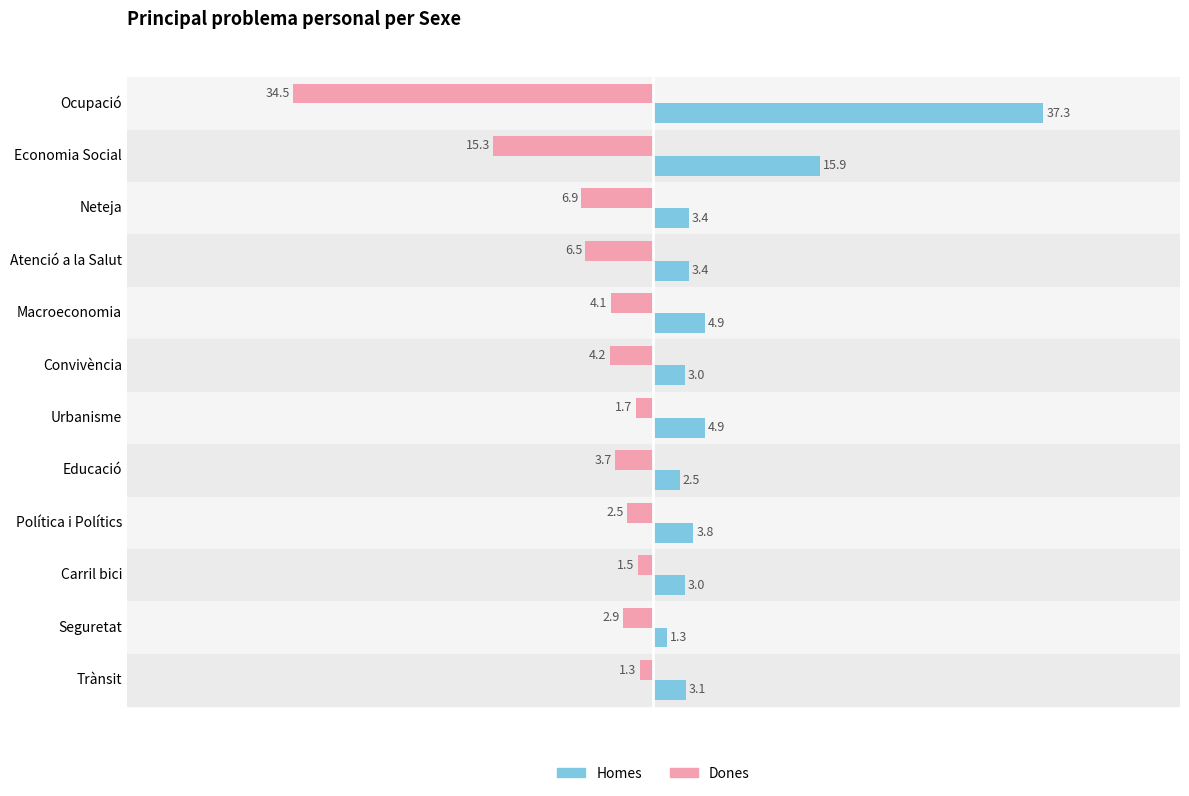

True or false: Dones has a value of -2.9 at Seguretat.

True